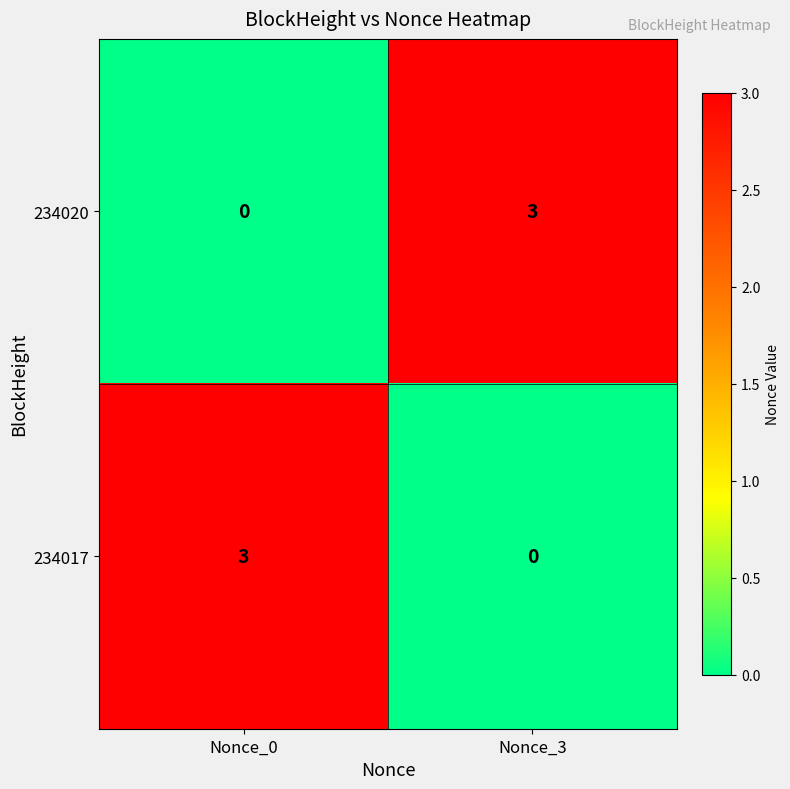

Is the value of 234020 at Nonce_3 greater than the value of 234017 at Nonce_3?

Yes